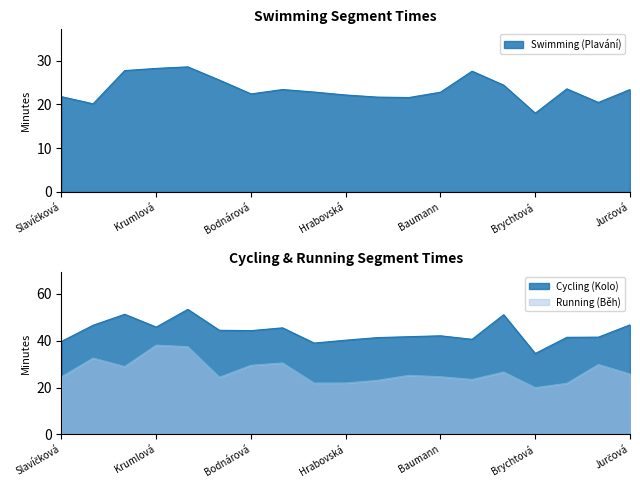

What is the approximate value of Running (Běh) at Krumlová?

38.1